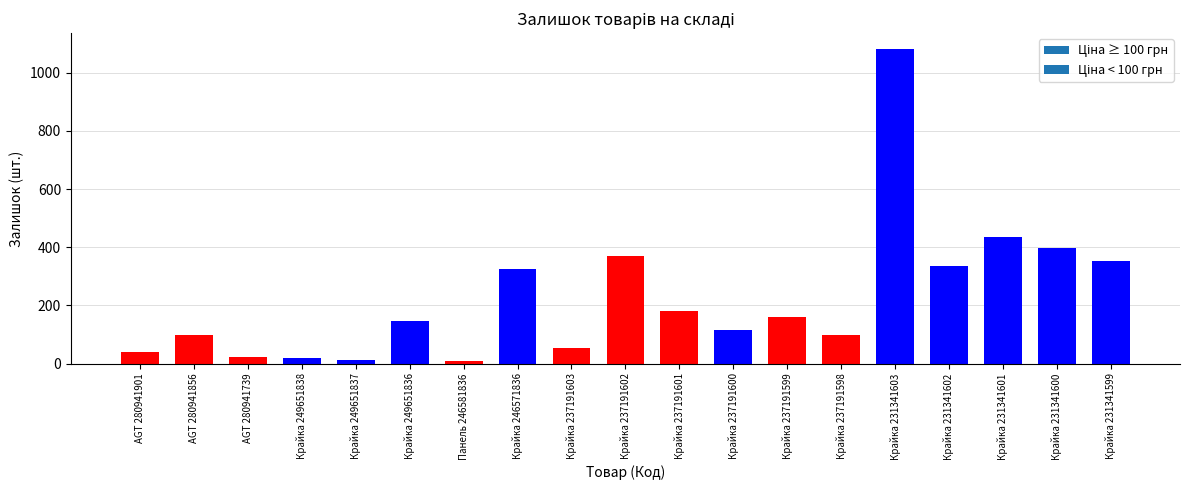

Which category has the highest value across all series?

Крайка 231341603